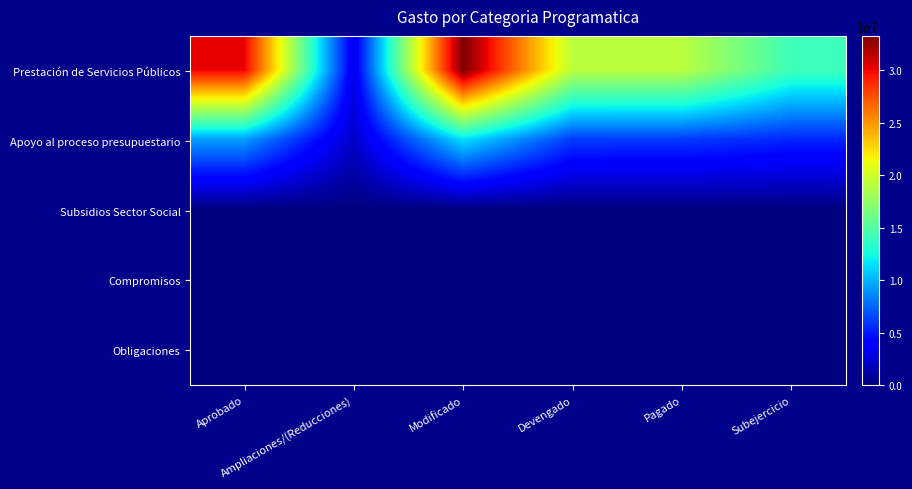

At which category is the sum across all series the highest?

Modificado